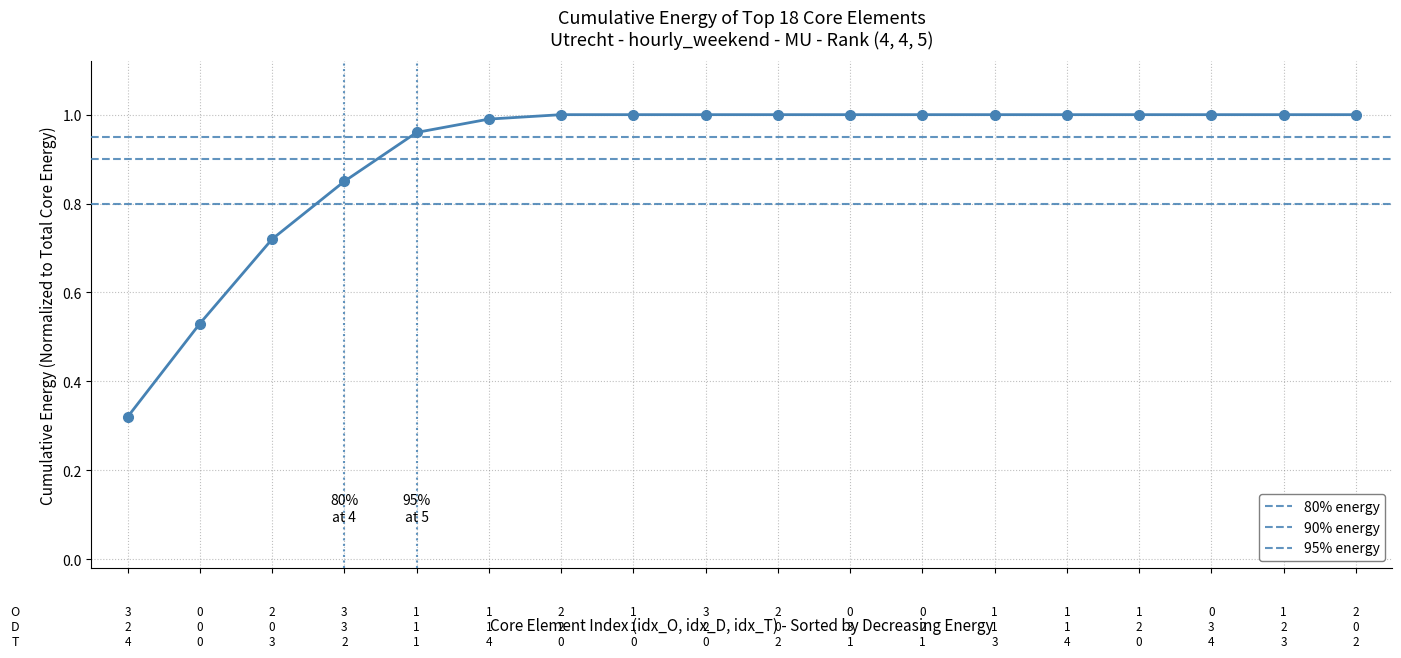

Which has a higher value, 3 or 3?

3